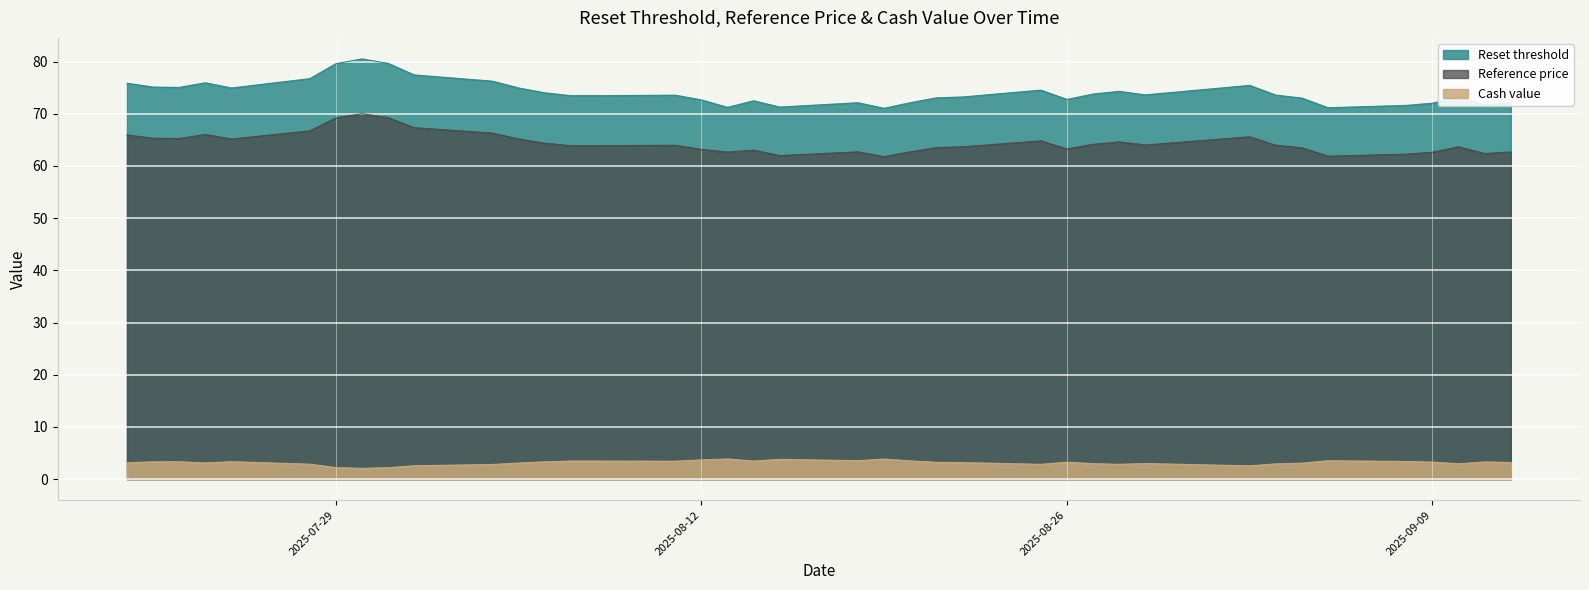

What are all the series names shown in the legend?

Reset threshold, Reference price, Cash value